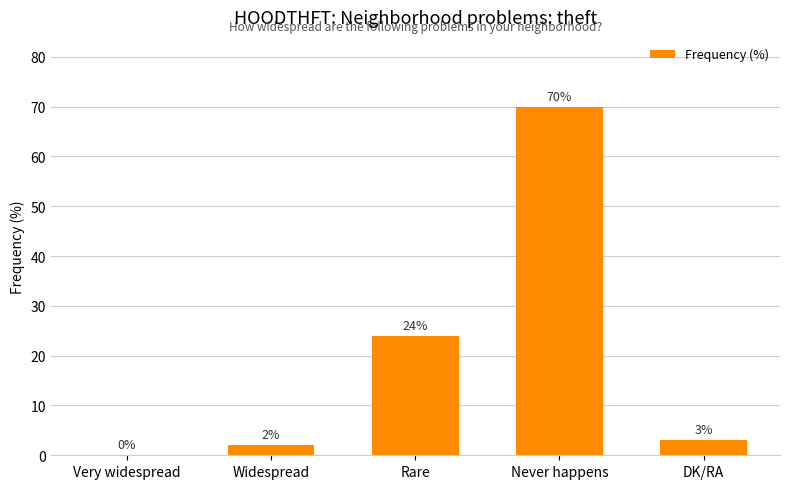

Which label corresponds to the largest value in the chart?

Never happens